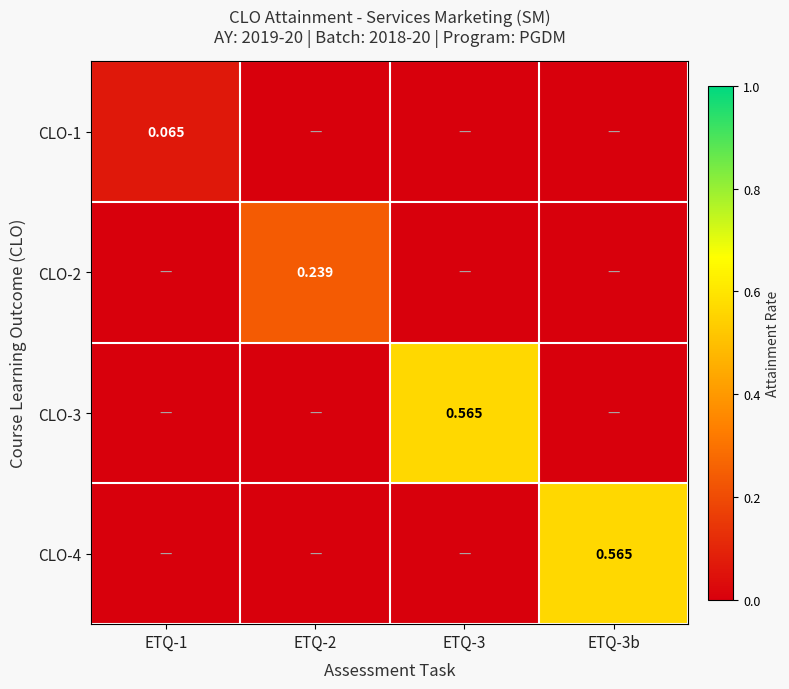

Is the value of CLO-2 at ETQ-2 greater than the value of CLO-1 at ETQ-1?

Yes